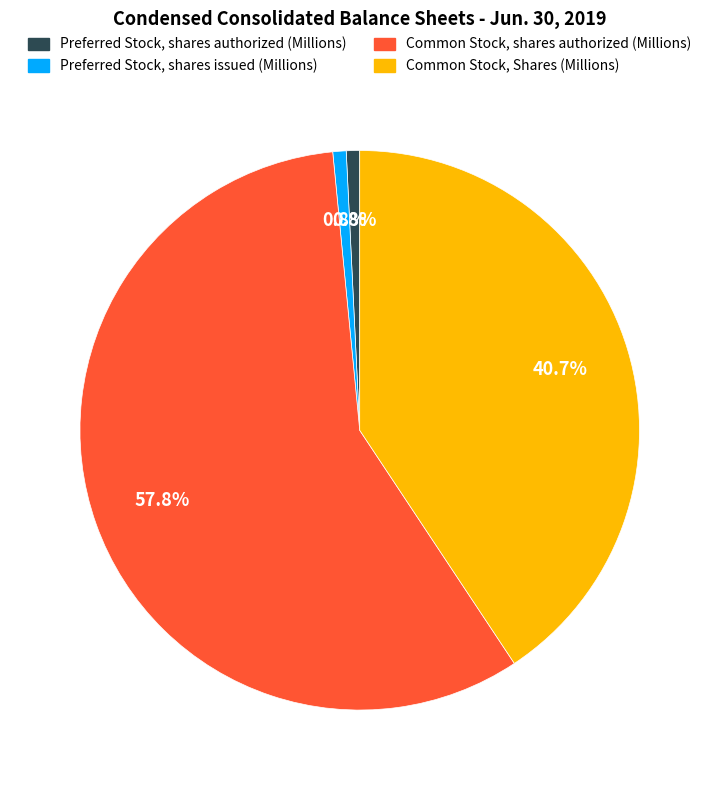

How many slices are in this pie chart?

4